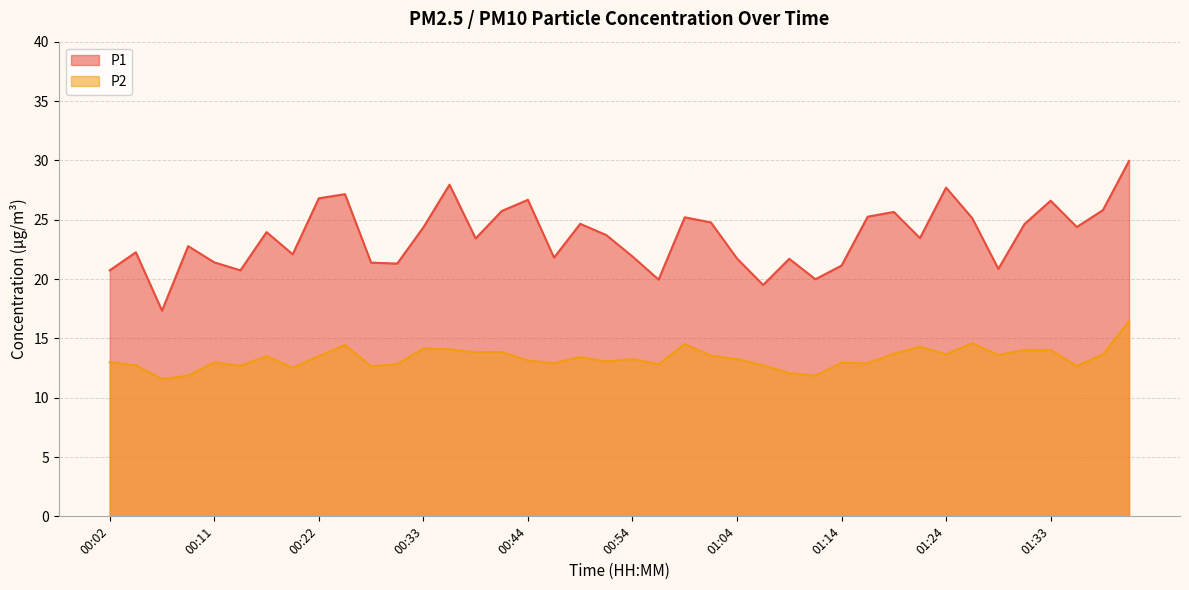

What value does the P1 series have at 00:57?

19.9